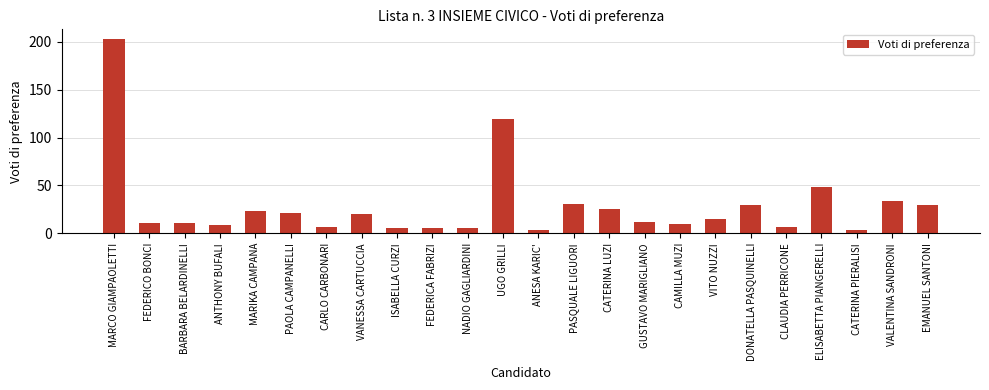

How many series are shown in this chart?

1